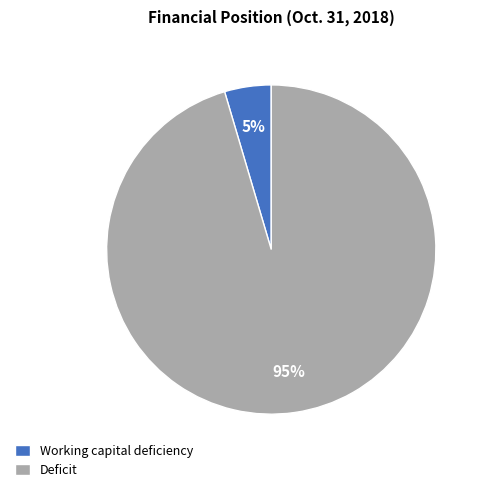

What is the smallest slice in the pie chart?

Working capital deficiency